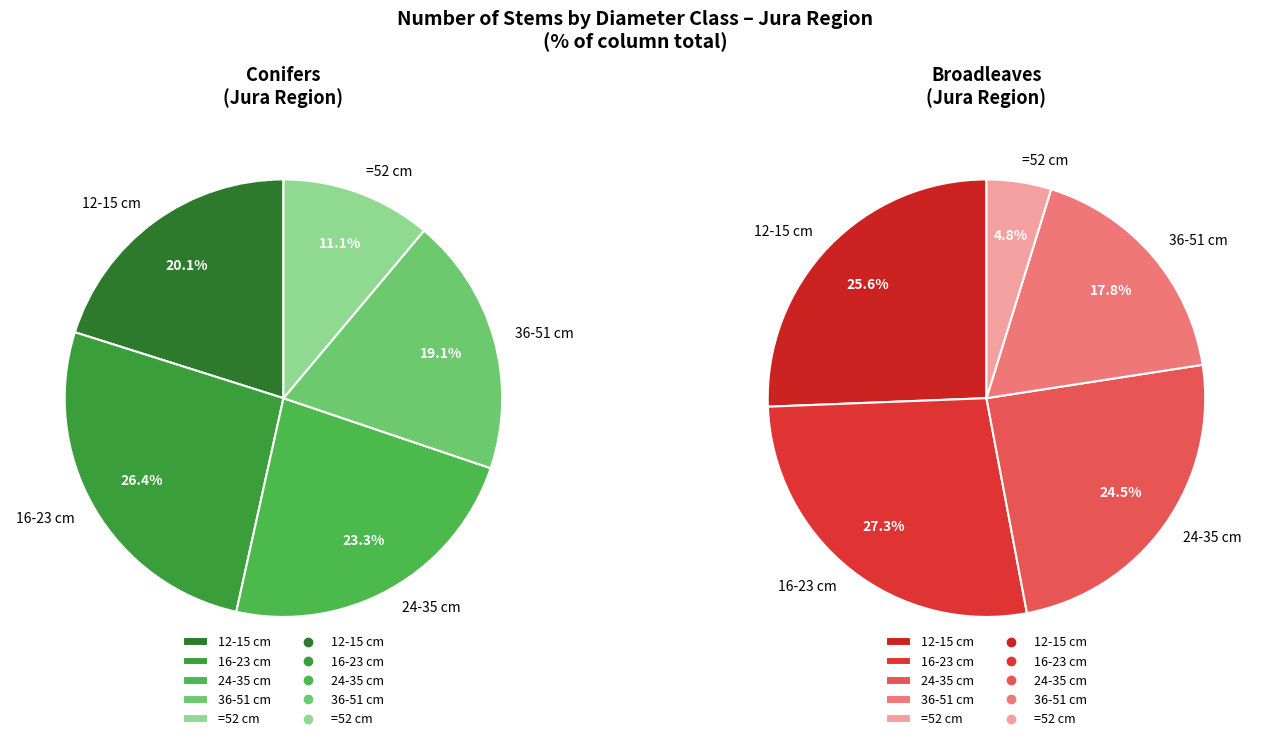

How many slices are in this pie chart?

5